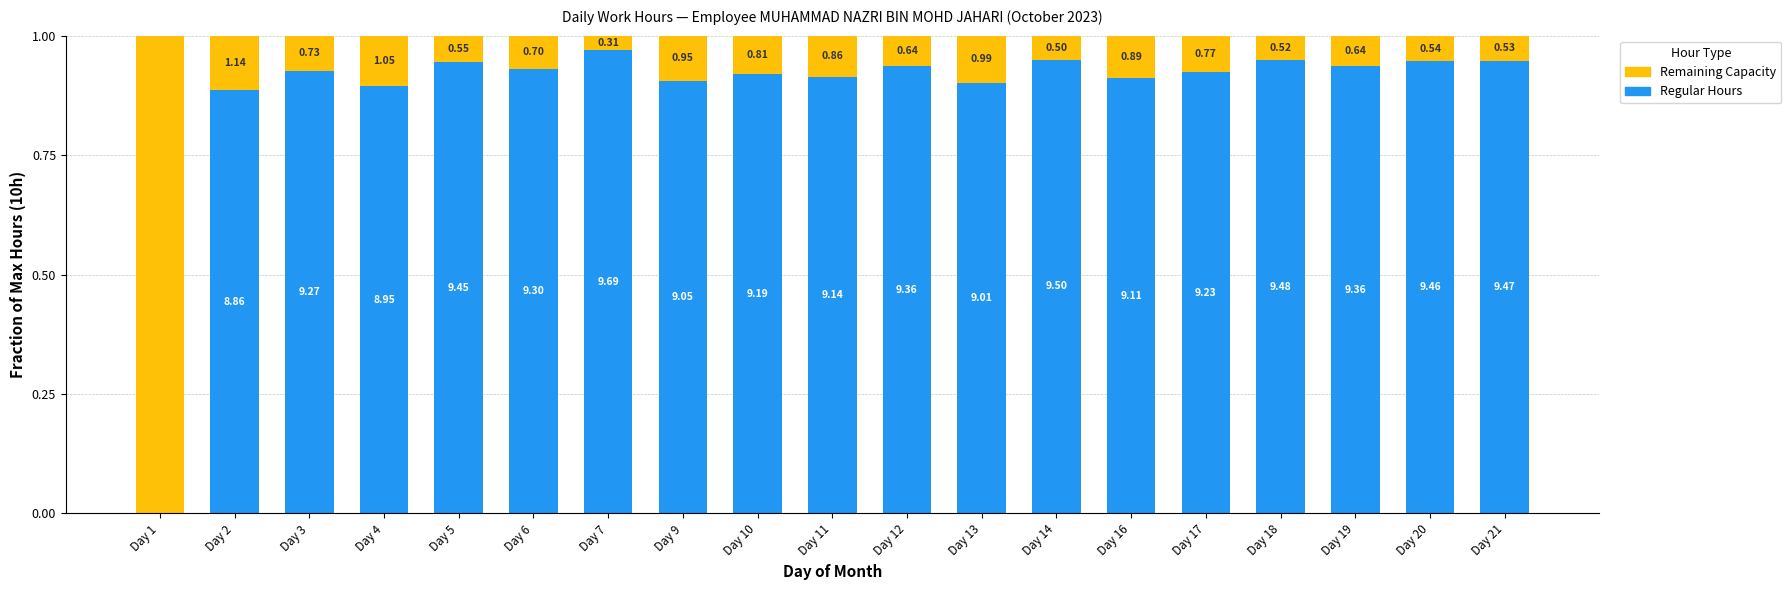

List the series in order of their overall mean, lowest first.

Remaining Capacity, Regular Hours